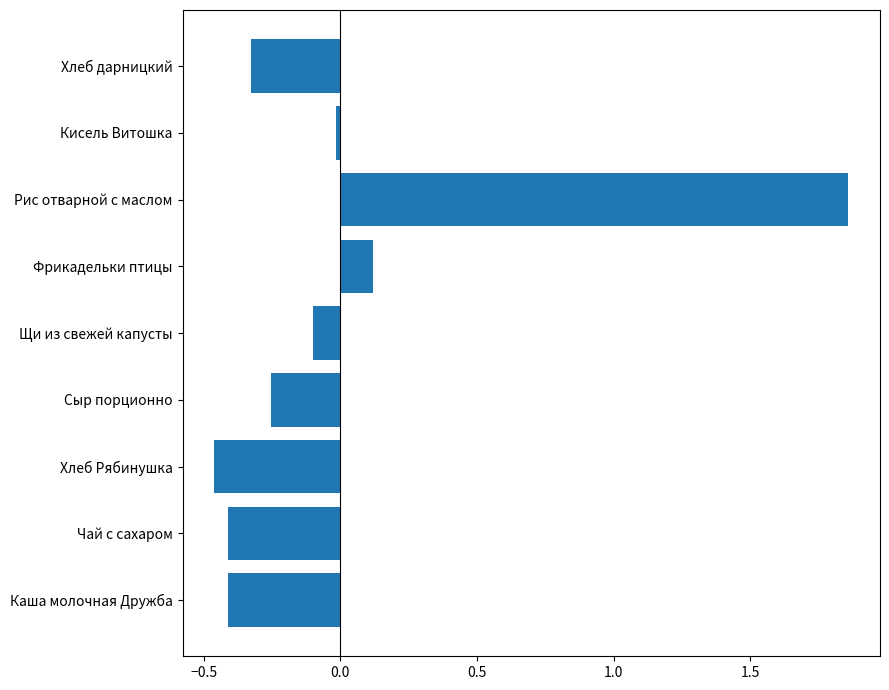

Does the chart contain any negative values?

Yes